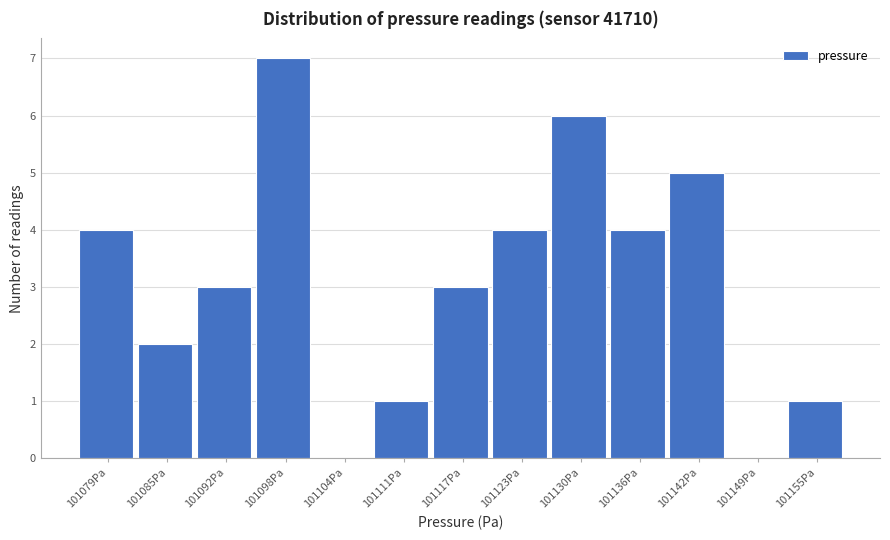

Reading left to right, transcribe all the data shown in this chart.

101079Pa=4	101085Pa=2	101092Pa=3	101098Pa=7	101104Pa=0	101111Pa=1	101117Pa=3	101123Pa=4	101130Pa=6	101136Pa=4	101142Pa=5	101149Pa=0	101155Pa=1